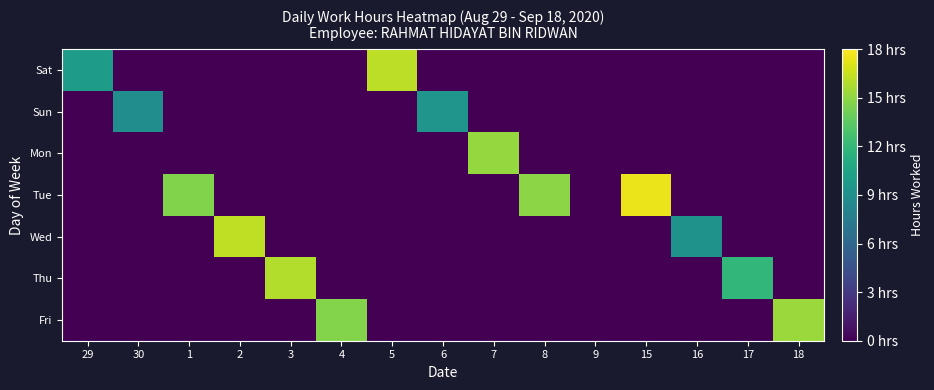

What is the difference between the highest and lowest values at 6?

9.4